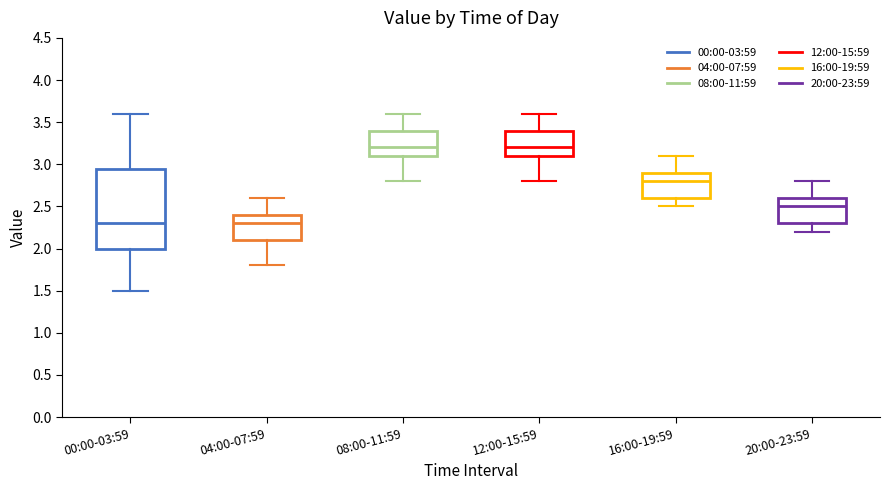

Reading left to right, transcribe this box plot: for each box, give where its median line is, the range the box spans, and where its two whiskers end, as read against the y-axis. The values are not printed on the chart, so give them approximately, as read against the axis.

00:00-03:59: median 2.30, box 2.00 to 2.95, whiskers 1.50 to 3.60
04:00-07:59: median 2.30, box 2.10 to 2.40, whiskers 1.80 to 2.60
08:00-11:59: median 3.20, box 3.10 to 3.40, whiskers 2.80 to 3.60
12:00-15:59: median 3.20, box 3.10 to 3.40, whiskers 2.80 to 3.60
16:00-19:59: median 2.80, box 2.60 to 2.90, whiskers 2.50 to 3.10
20:00-23:59: median 2.50, box 2.30 to 2.60, whiskers 2.20 to 2.80